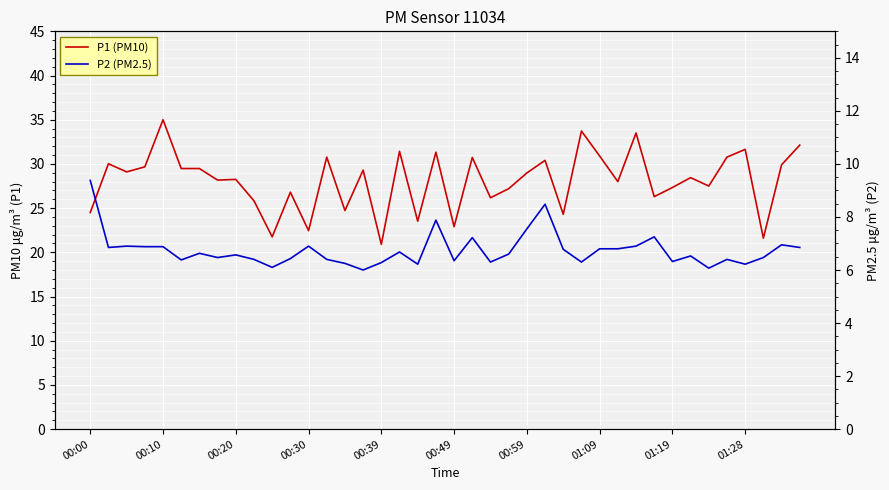

Reading left to right, transcribe all the data shown in this chart.

P1 (PM10): 24.5	30.0	29.1	29.7	35.0	29.5	29.5	28.2	28.2	25.8	21.8	26.8	22.4	30.8	24.7	29.3	20.9	31.4	23.5	31.3	22.9	30.7	26.2	27.2	29.0	30.4	24.3	33.7	30.9	28.0	33.5	26.3	27.3	28.4	27.5	30.8	31.6	21.6	29.9	32.1
P2 (PM2.5): 9.4	6.8	6.9	6.9	6.9	6.4	6.6	6.5	6.6	6.4	6.1	6.4	6.9	6.4	6.2	6.0	6.3	6.7	6.2	7.9	6.3	7.2	6.3	6.6	7.5	8.5	6.8	6.3	6.8	6.8	6.9	7.2	6.3	6.5	6.1	6.4	6.2	6.5	7.0	6.8